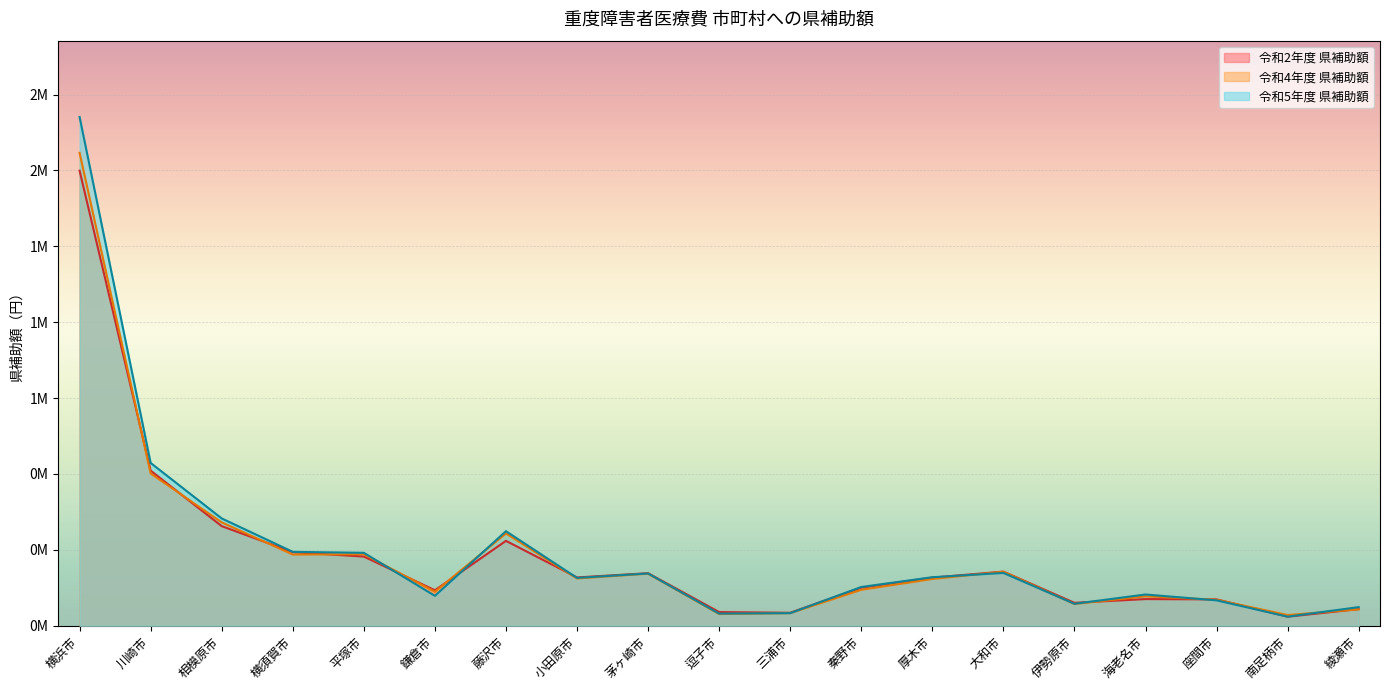

What is the difference between the second highest and minimum values in the 令和5年度 県補助額(万円) series?

506370